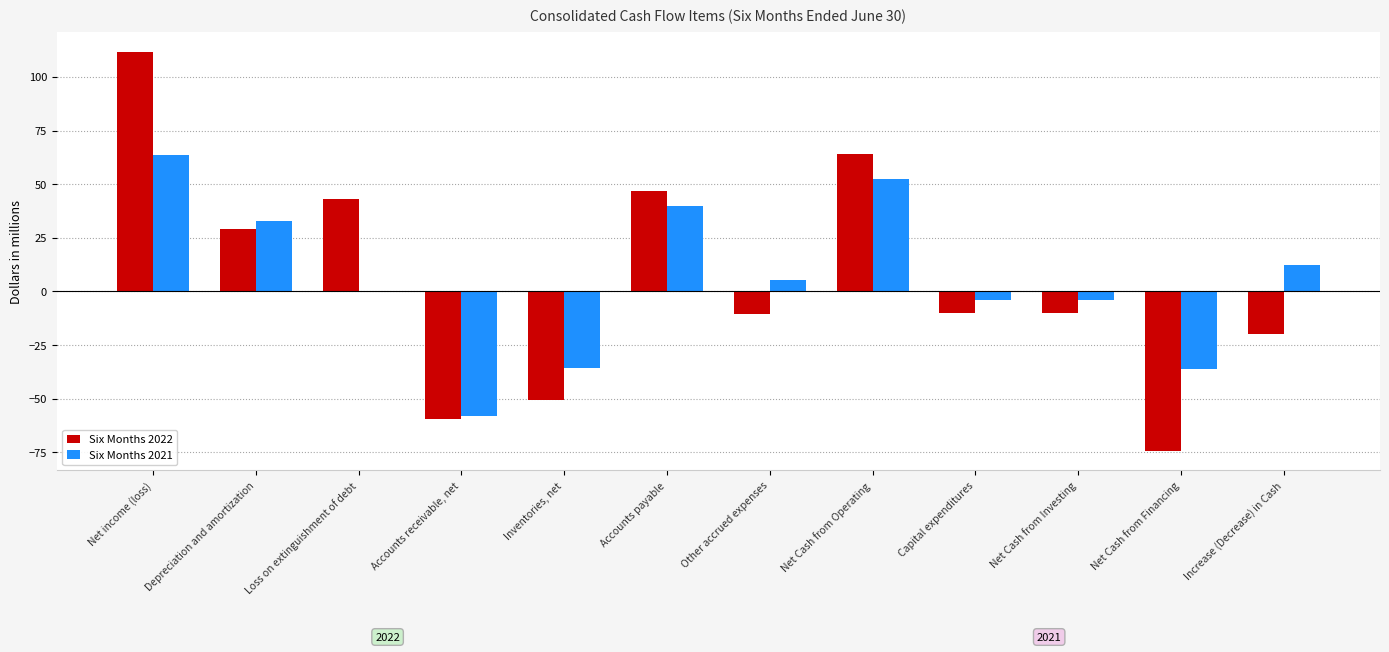

How many categories are shown in the chart?

12